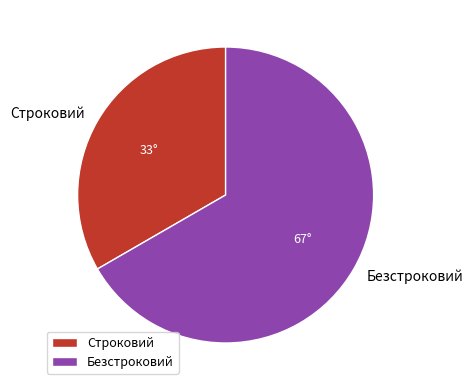

What is the ratio of the value at Строковий to the value at Безстроковий?

0.5